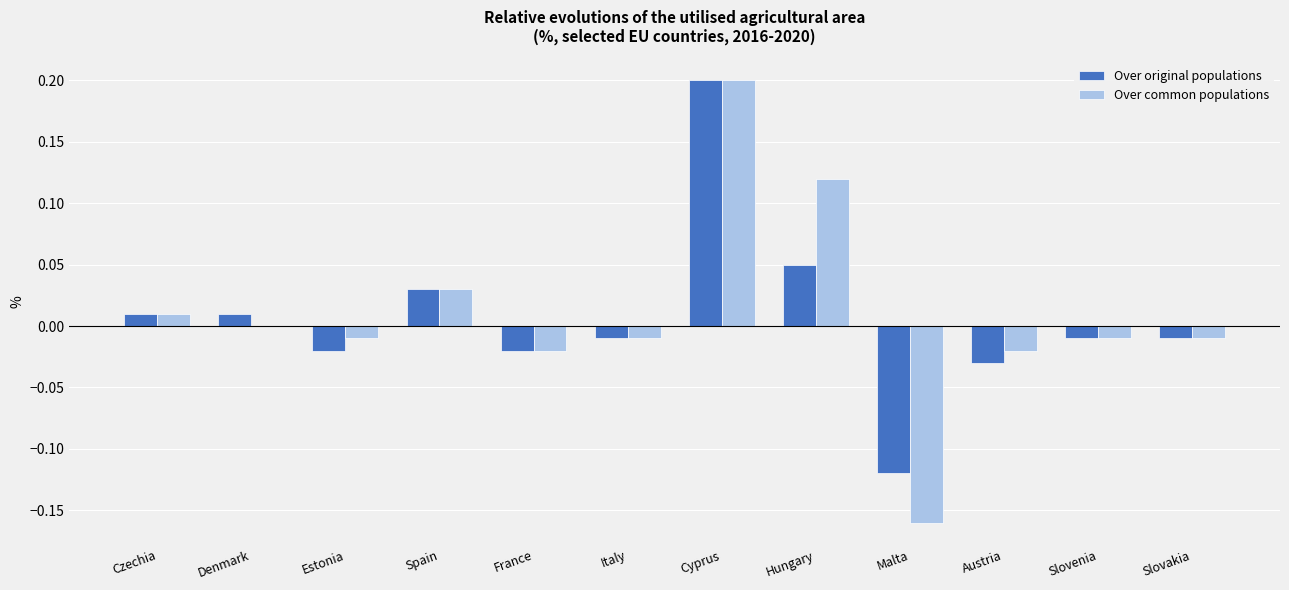

What is the maximum value shown in the chart?

0.2